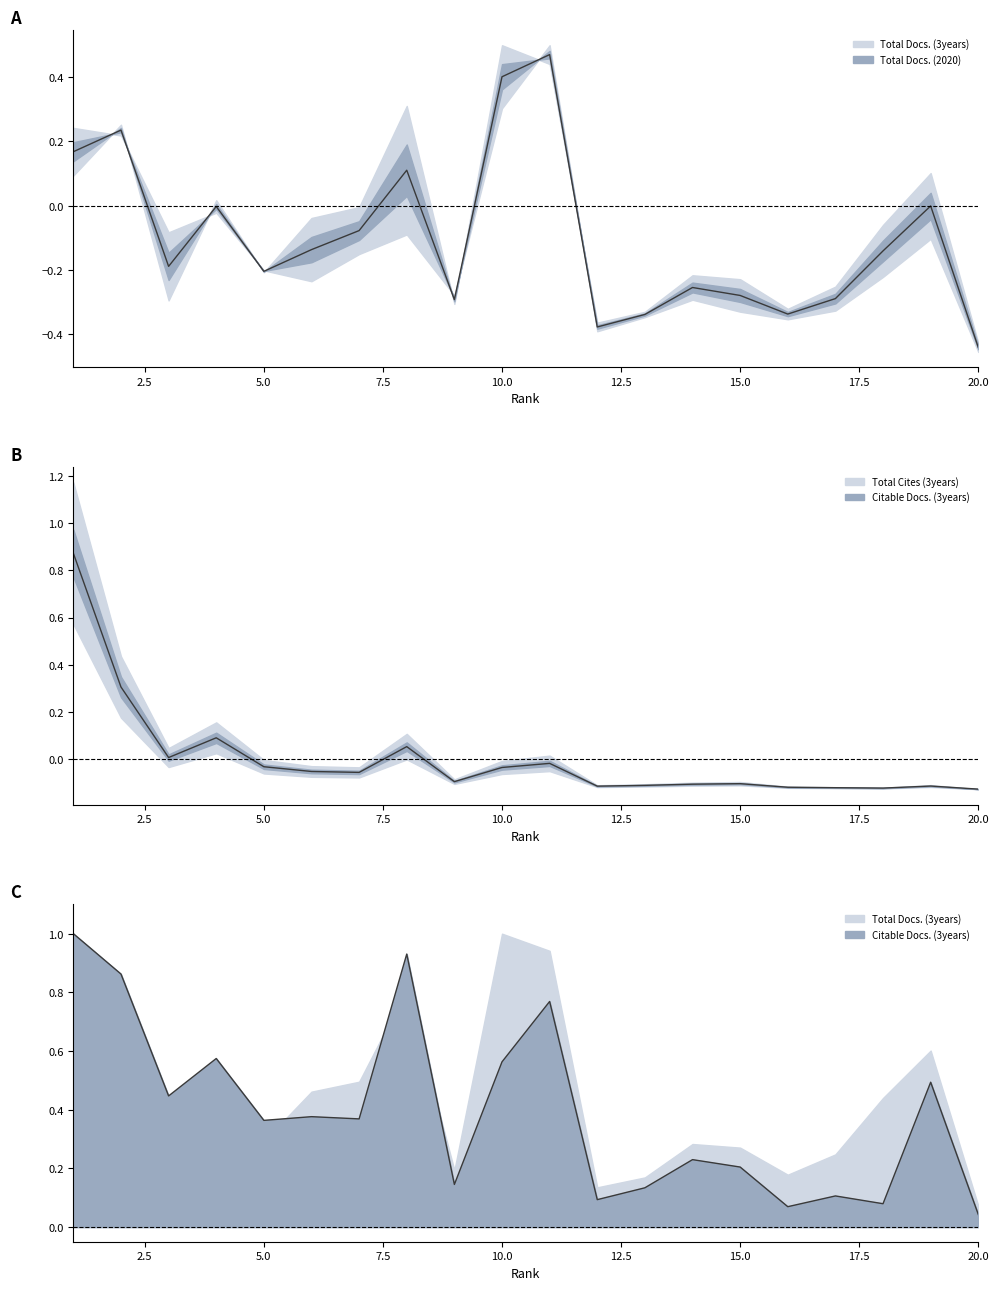

What is the sum of the Citable Docs. (3years) values at 8 and 16?

1.0